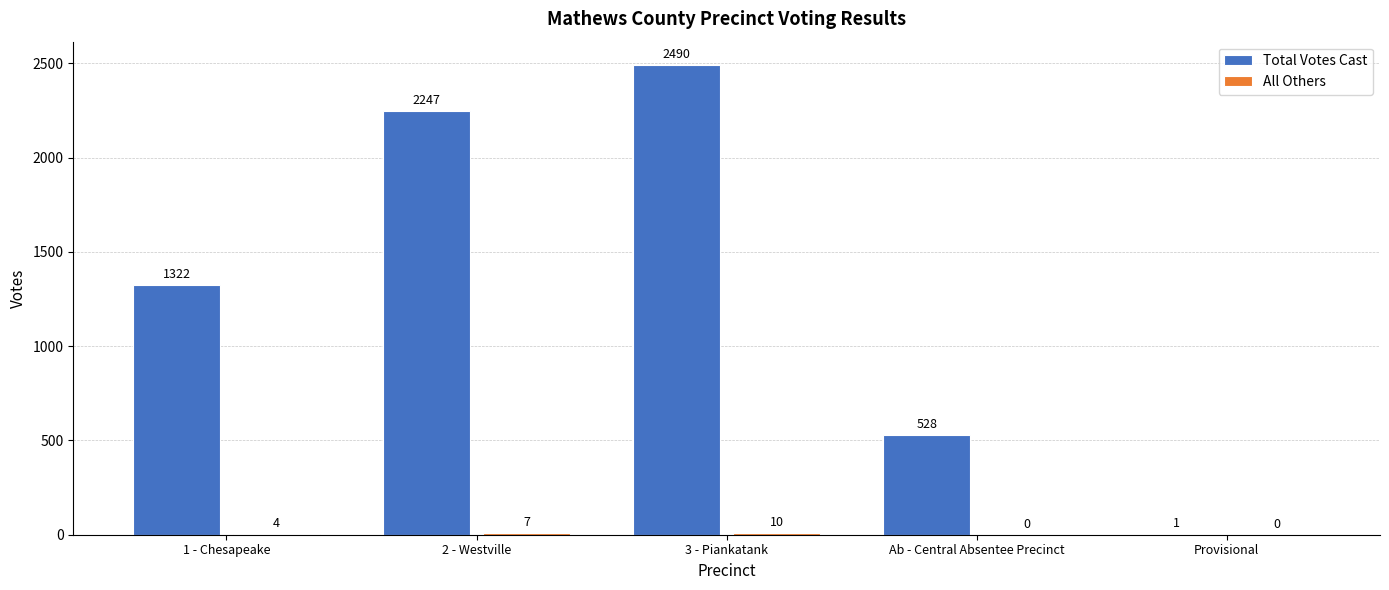

Between 1 - Chesapeake and 3 - Piankatank, which series saw the biggest shift?

Total Votes Cast